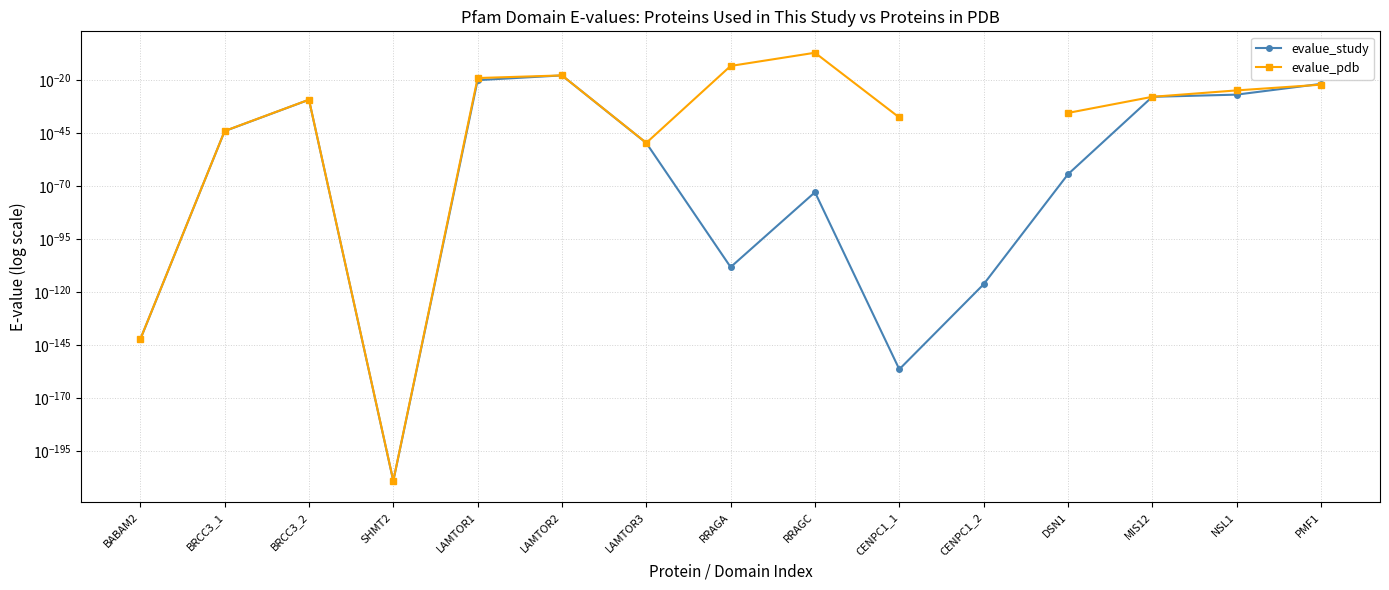

At how many categories does at least one series exceed 0?

15